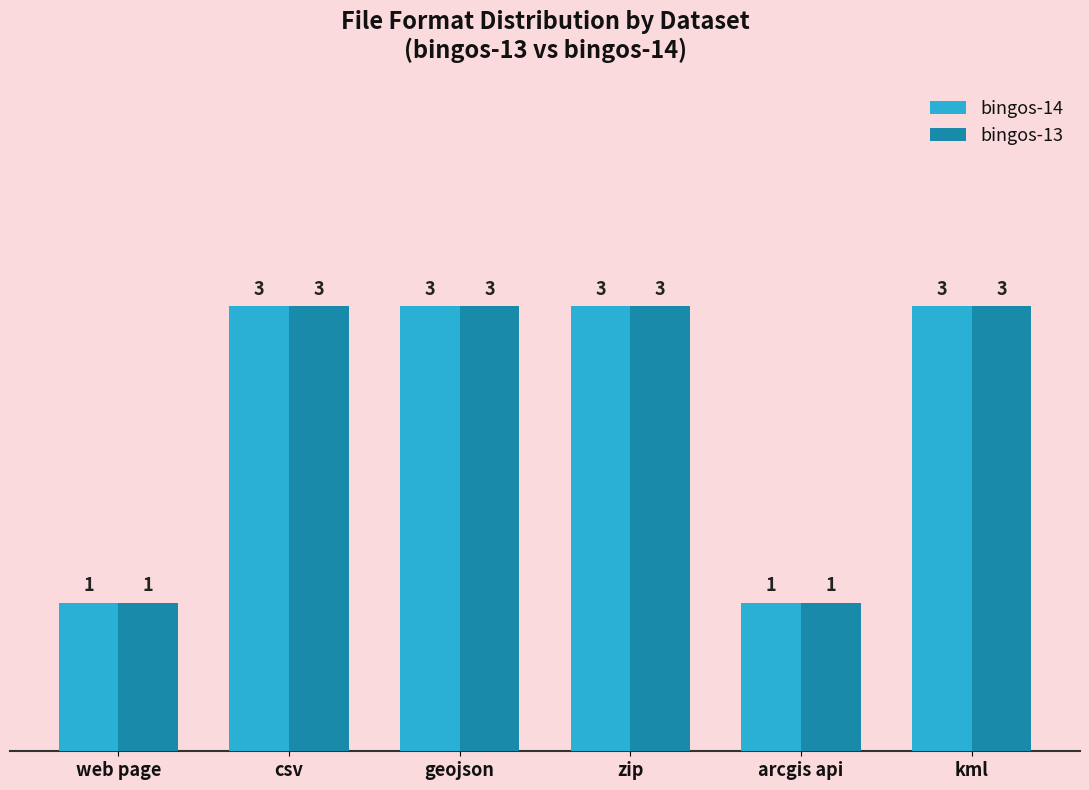

What is the label of the 3rd bar from the left?

geojson